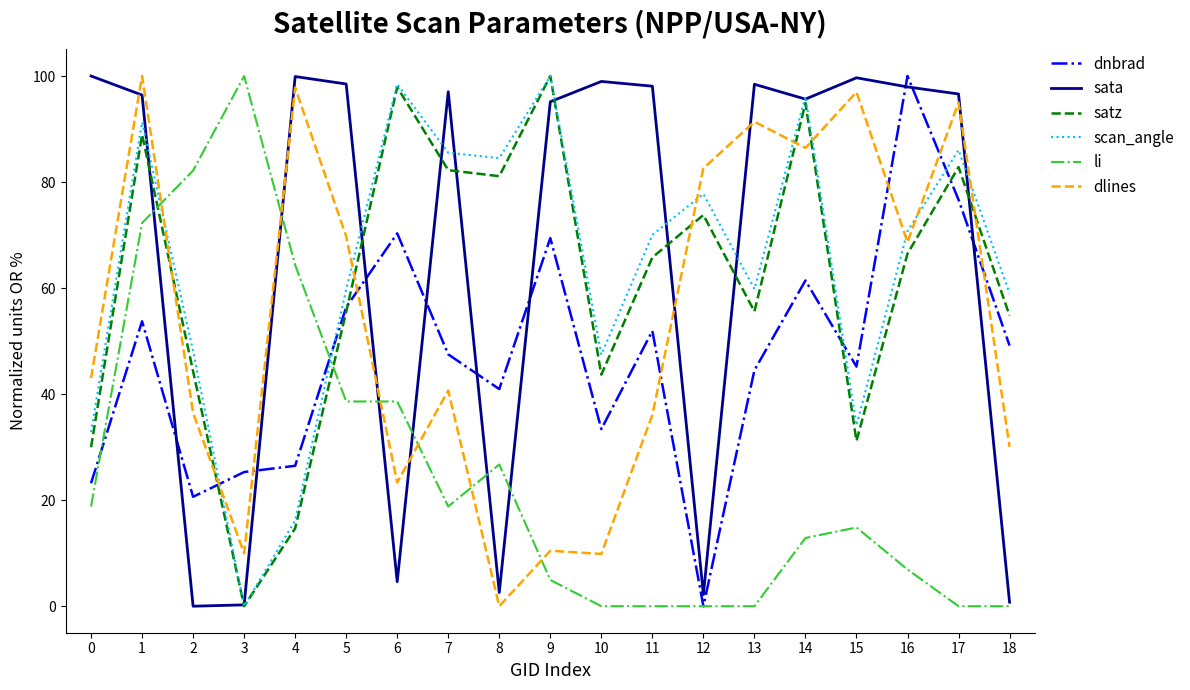

What is the total value across all series at 14?

447.4